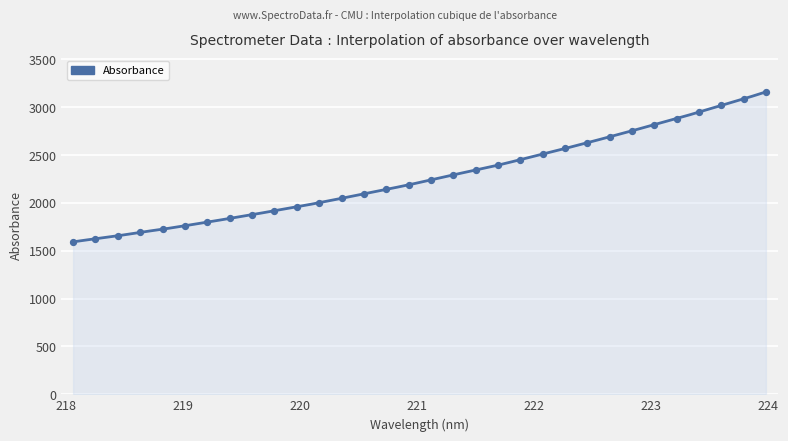

Between 219.9712 and 222.0721, which is larger?

222.0721